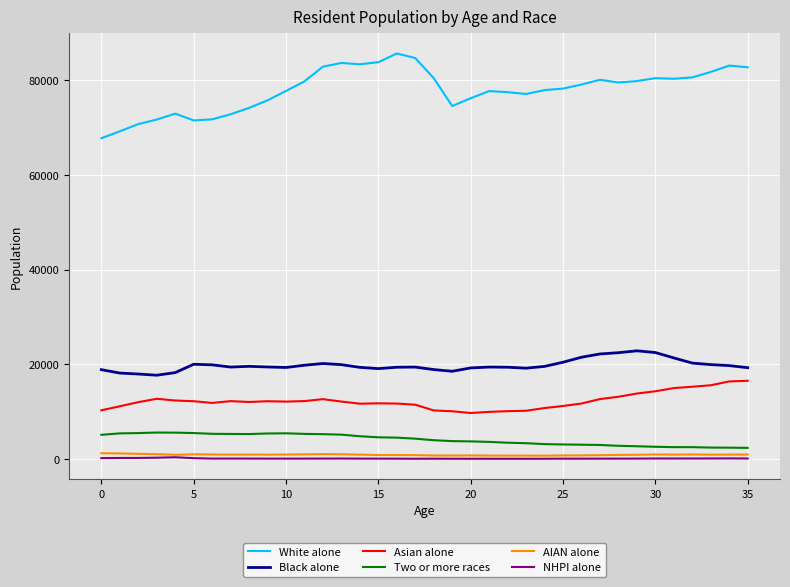

Which series has the widest spread of values?

White alone